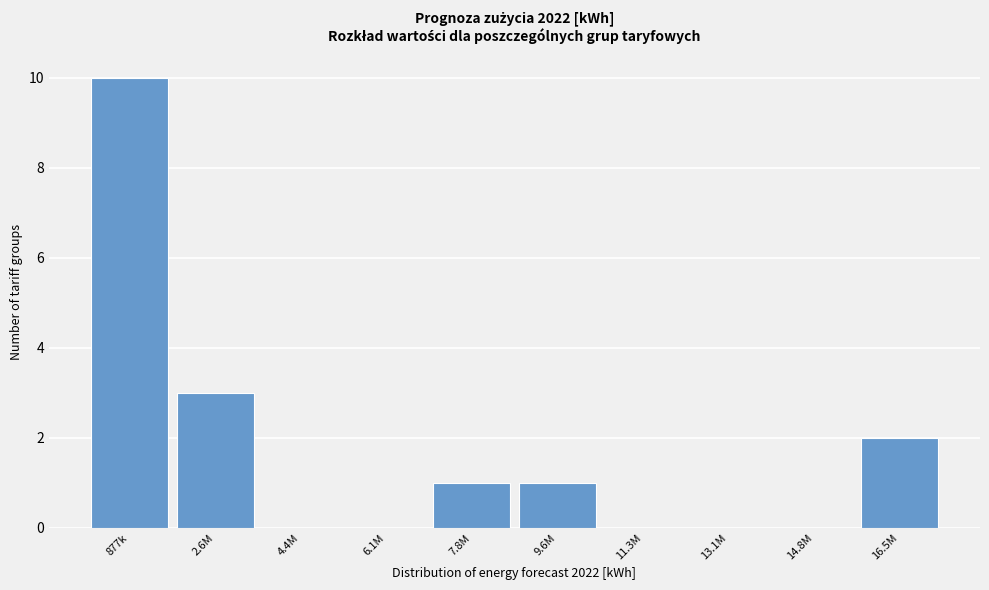

Reading right to left, list all the values displayed in this chart.

16.5M=2	14.8M=0	13.1M=0	11.3M=0	9.6M=1	7.8M=1	6.1M=0	4.4M=0	2.6M=3	877k=10